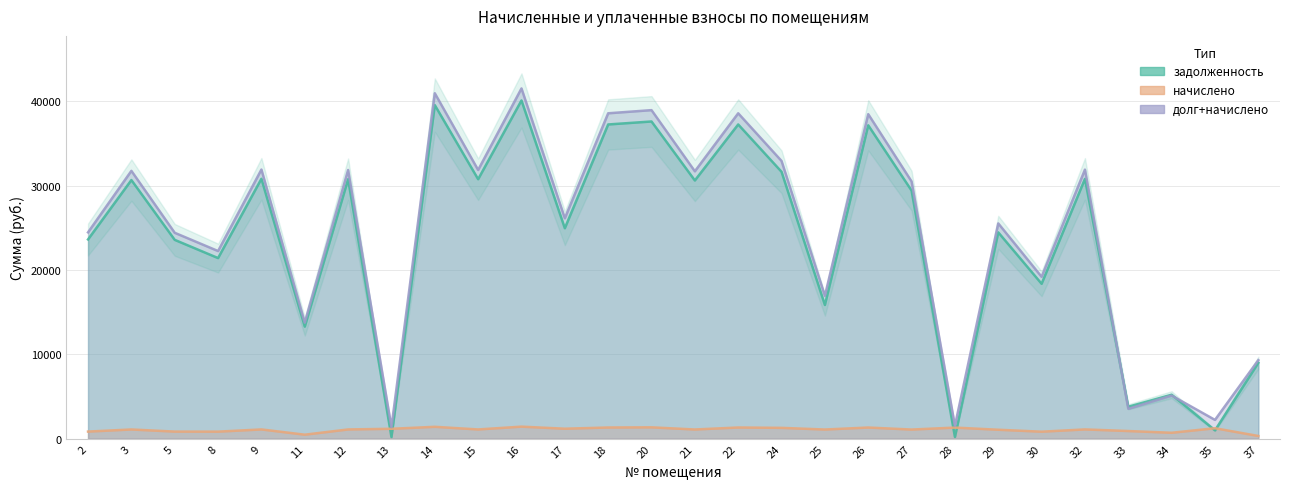

Reading left to right, extract all data points from this chart.

задолженность: 2=23617.8	3=30658.3	5=23568.0	8=21409.4	9=30808.2	11=13281.8	12=30758.0	13=198.1	14=39546.2	15=30758.0	16=40095.4	17=24945.8	18=37249.2	20=37602.8	21=30608.3	22=37248.9	24=31639.0	25=15850.4	26=37149.5	27=29408.7	28=207.1	29=24459.4	30=18360.7	32=30800.0	33=3784.6	34=5210.5	35=987.0	37=8987.8
начислено: 2=840.1	3=1090.5	5=838.3	8=833.0	9=1095.8	11=472.4	12=1094.0	13=1172.2	14=1406.6	15=1094.0	16=1426.1	17=1181.0	18=1324.9	20=1344.4	21=1088.7	22=1324.9	24=1282.3	25=1085.1	26=1321.3	27=1081.6	28=1314.2	29=1058.5	30=827.6	32=1097.6	33=905.8	34=699.8	35=1237.9	37=319.7
долг+начислено: 2=24457.9	3=31748.8	5=24406.3	8=22242.3	9=31904.0	11=13754.2	12=31852.0	13=1370.3	14=40952.8	15=31852.0	16=41521.5	17=26126.9	18=38574.1	20=38947.3	21=31697.0	22=38573.8	24=32921.3	25=16935.6	26=38470.8	27=30490.3	28=1521.3	29=25517.9	30=19188.3	32=31897.6	33=3540.4	34=5110.2	35=2224.8	37=9307.4